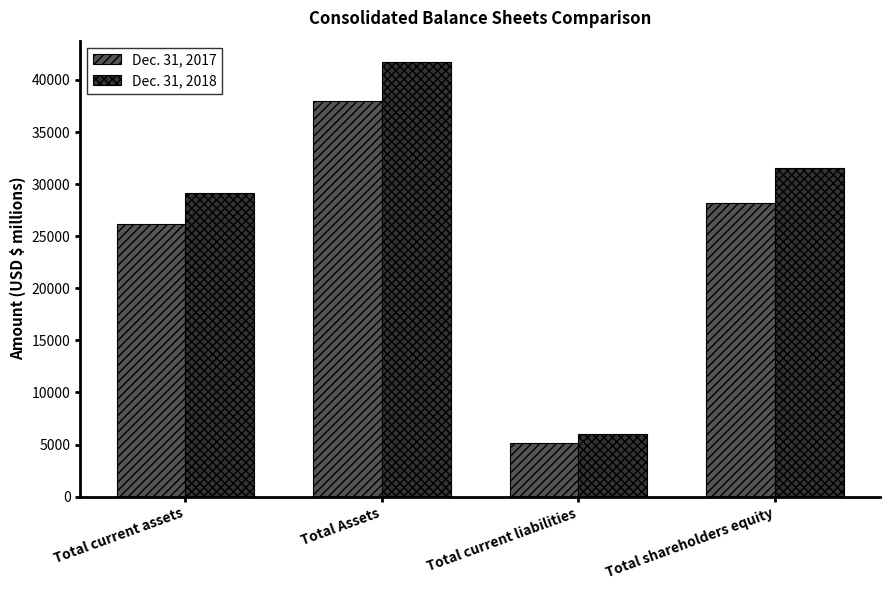

What is the total value across all series at Total shareholders equity?

59678